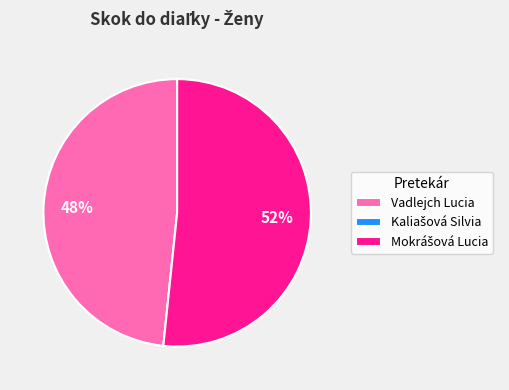

True or false: Vadlejch Lucia accounts for 42% of the total.

False